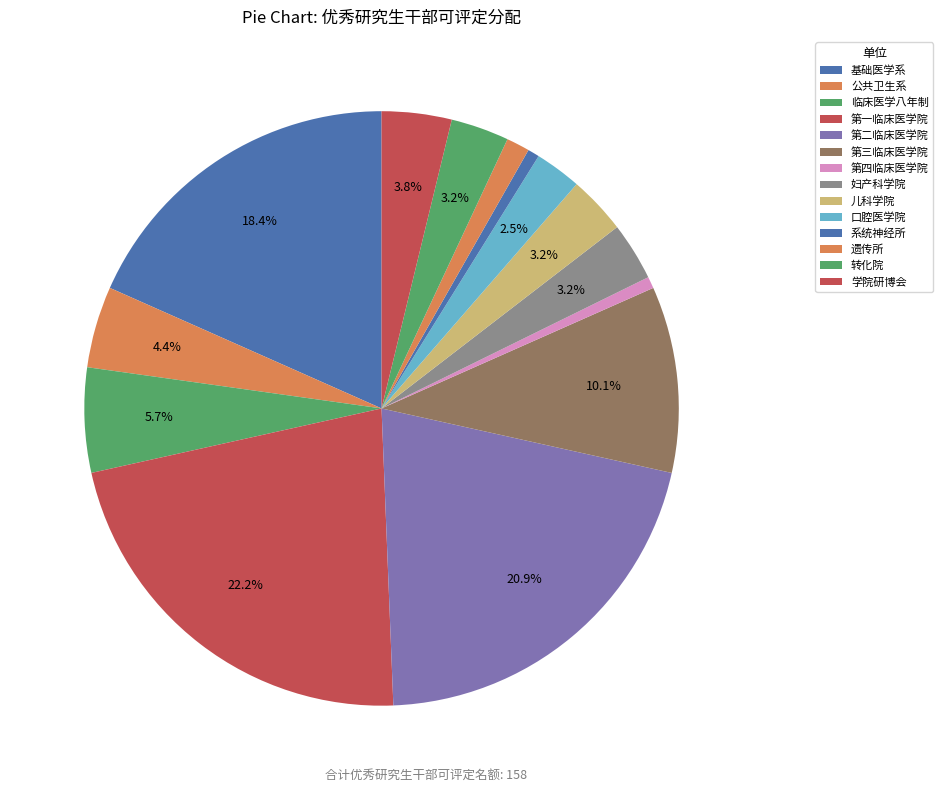

What portion of the pie excludes 第四临床医学院?

99.4%